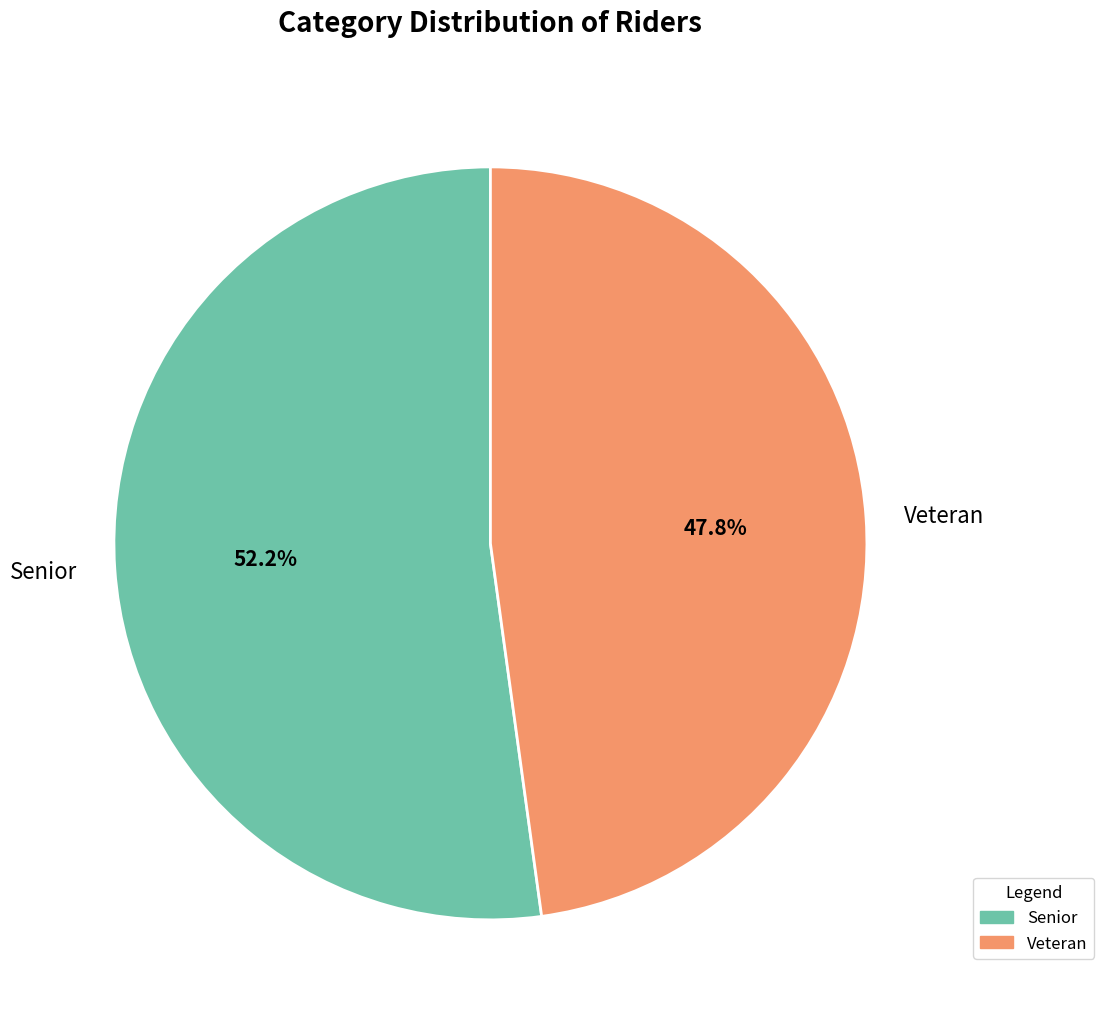

To the nearest percent, what portion does Senior represent?

52%